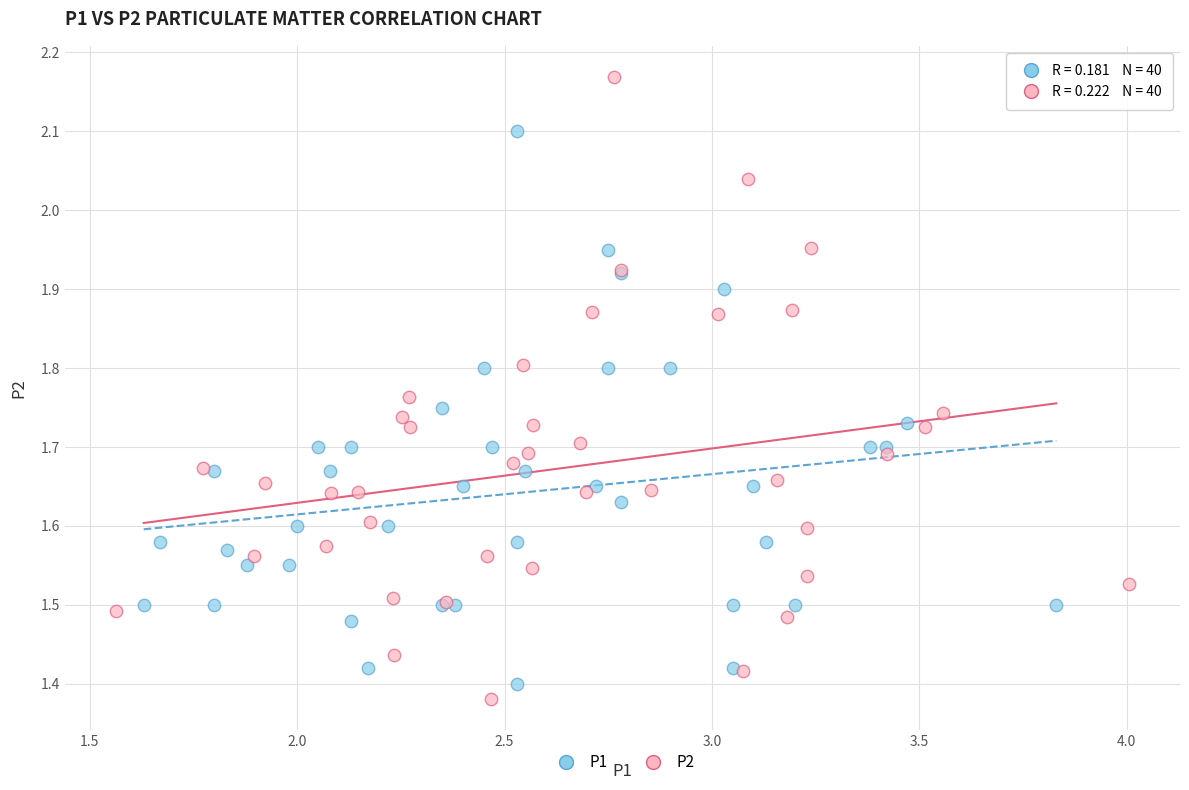

What are all the series names shown in the legend?

P1, P2